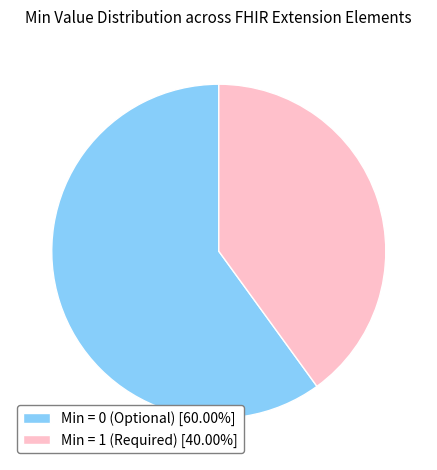

Does any single category account for the majority?

Yes